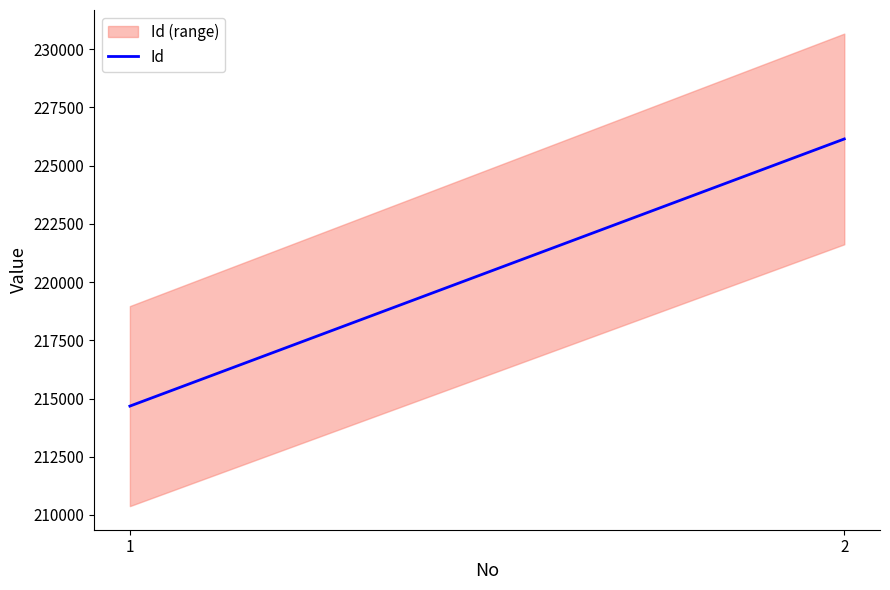

Reading left to right, extract all data points from this chart.

1=214675	2=226145